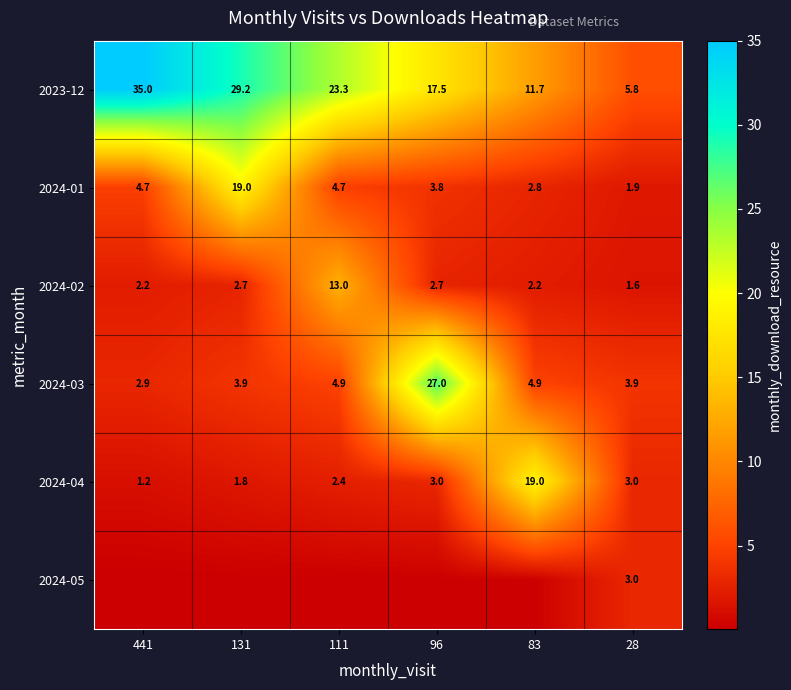

Is it true that 2024-04 equals 1.2 at 441?

True